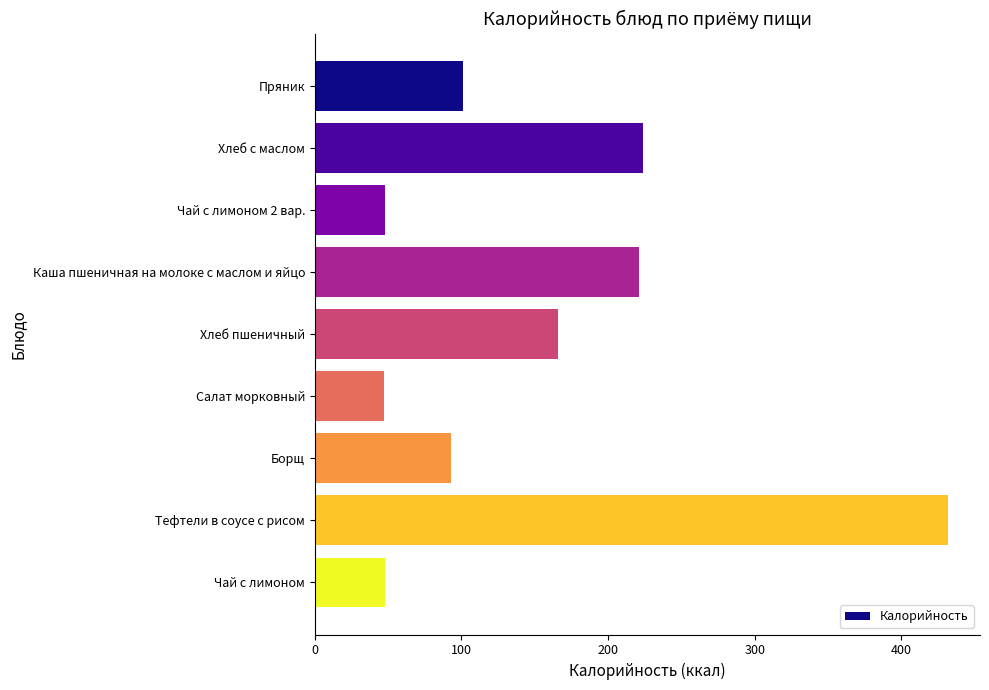

What is the change in value from Хлеб пшеничный to Борщ?

-73